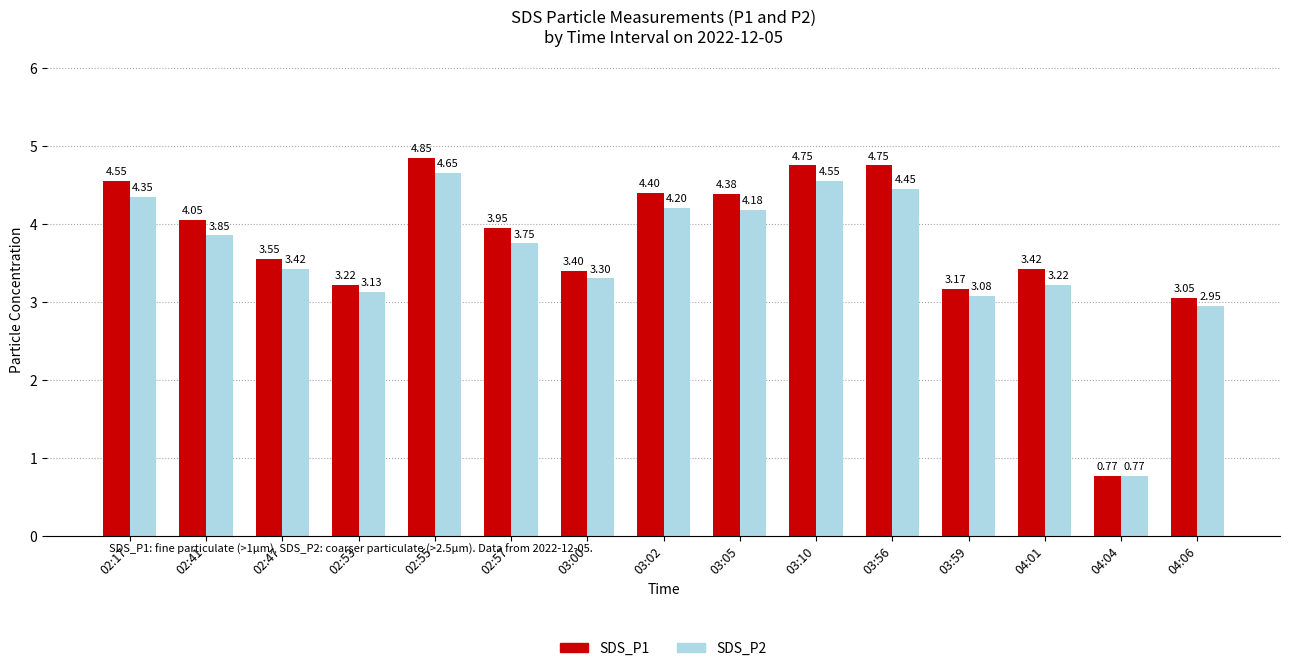

Does the chart contain any negative values?

No